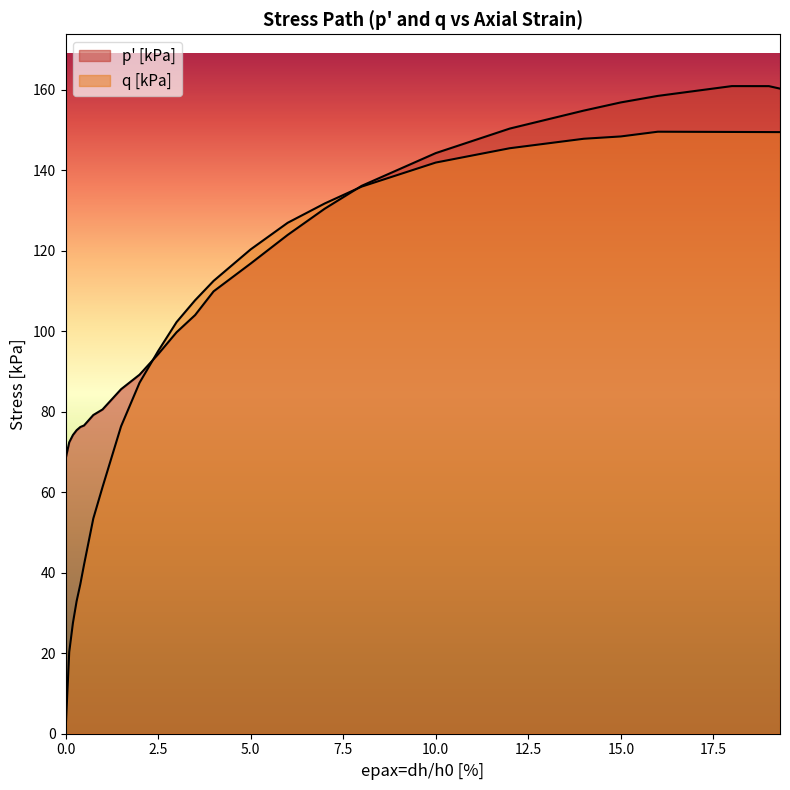

True or false: q [kPa] and p' [kPa] intersect in this chart.

True